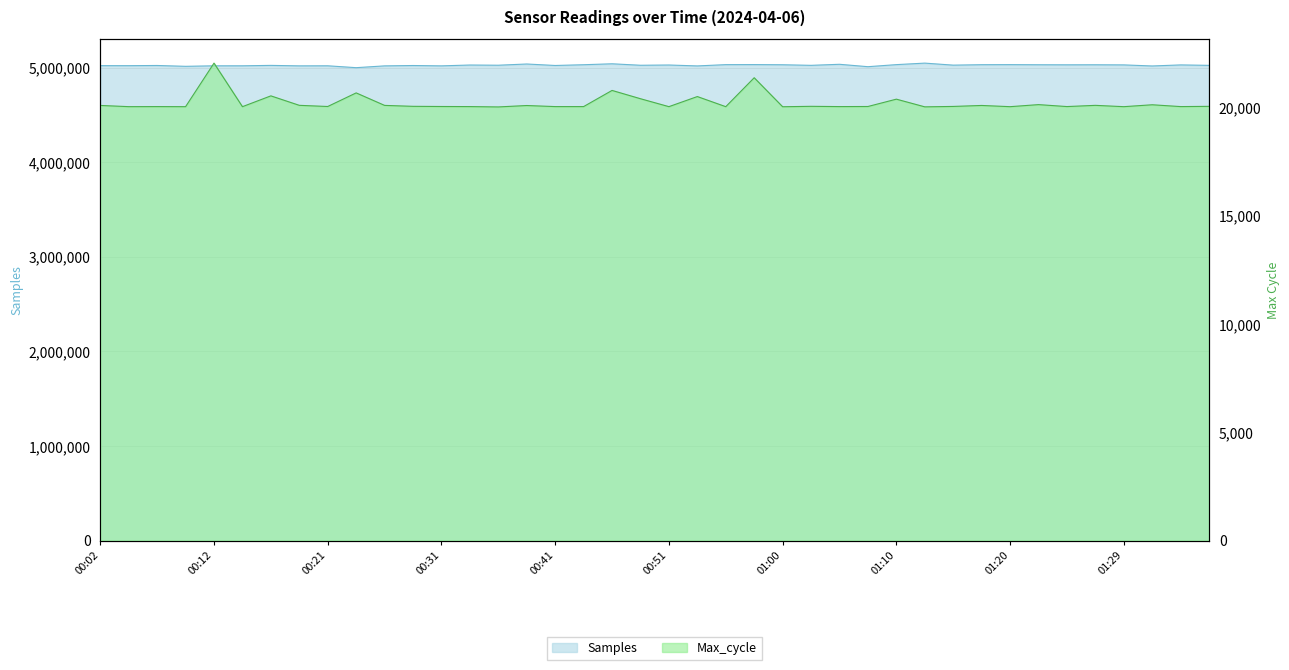

At which category is the sum across all series the highest?

01:12